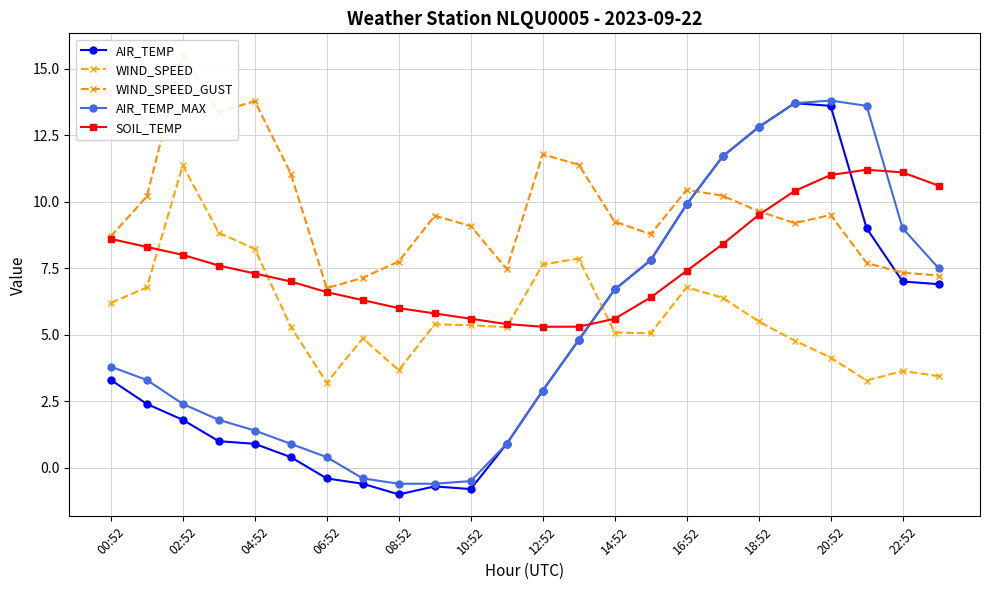

How many data points in AIR_TEMP_MAX are above 3?

13